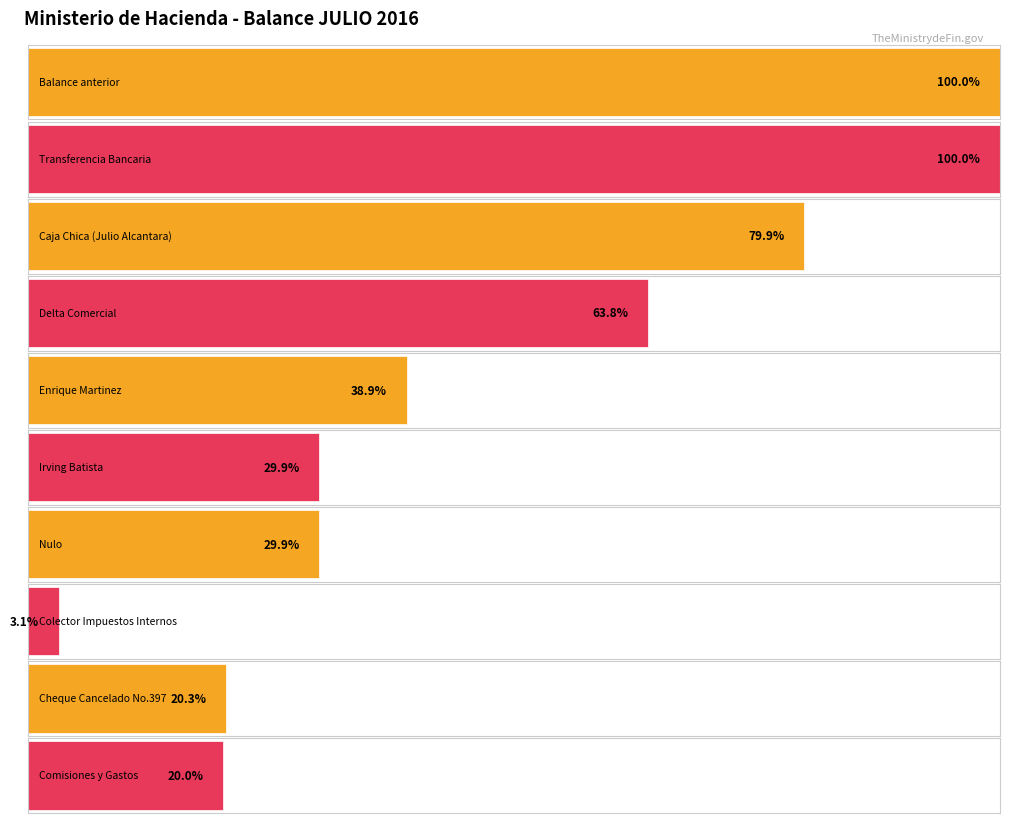

Which label corresponds to the smallest value in the chart?

Colector Impuestos Internos